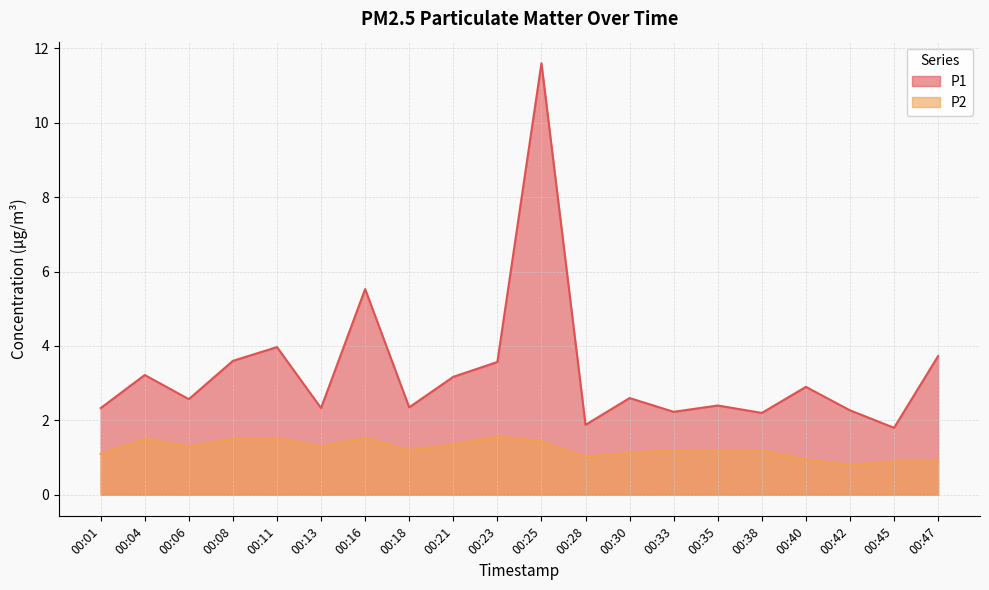

What is the spread (max minus min) of values at 00:25?

10.2